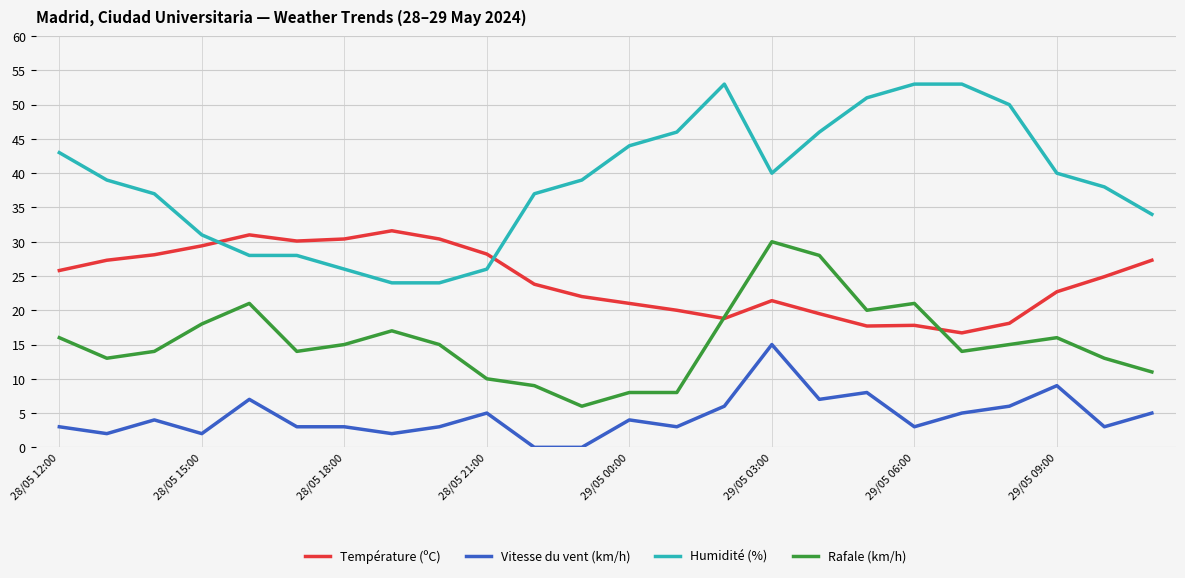

Which series has the largest total across all categories?

Humidité (%)